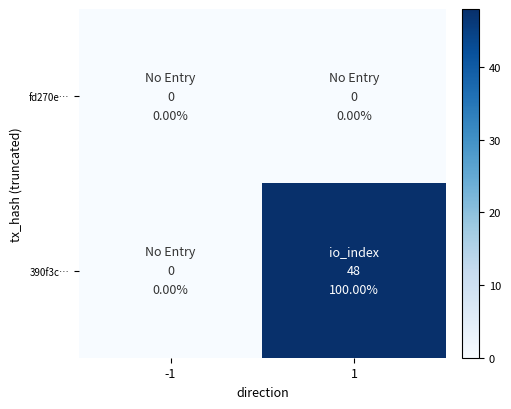

How many distinct data groups are displayed?

2